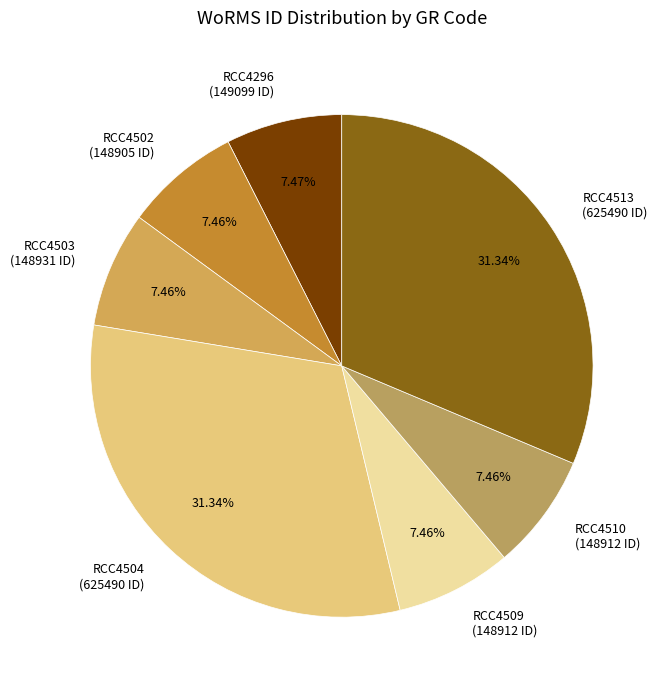

Does any single category account for the majority?

No